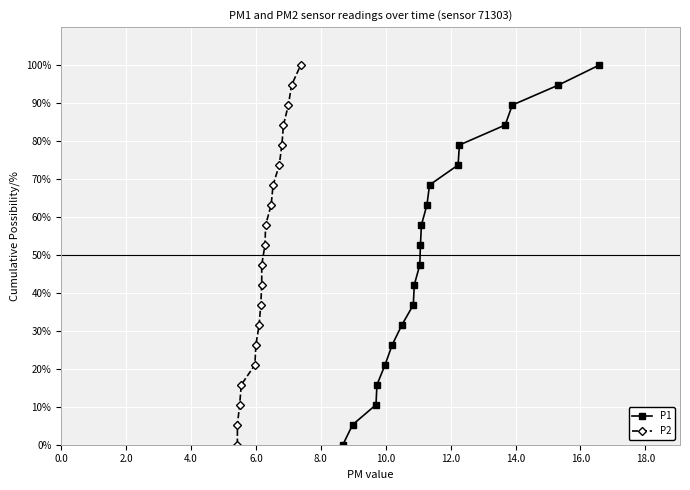

Which series has the widest spread of values?

P1